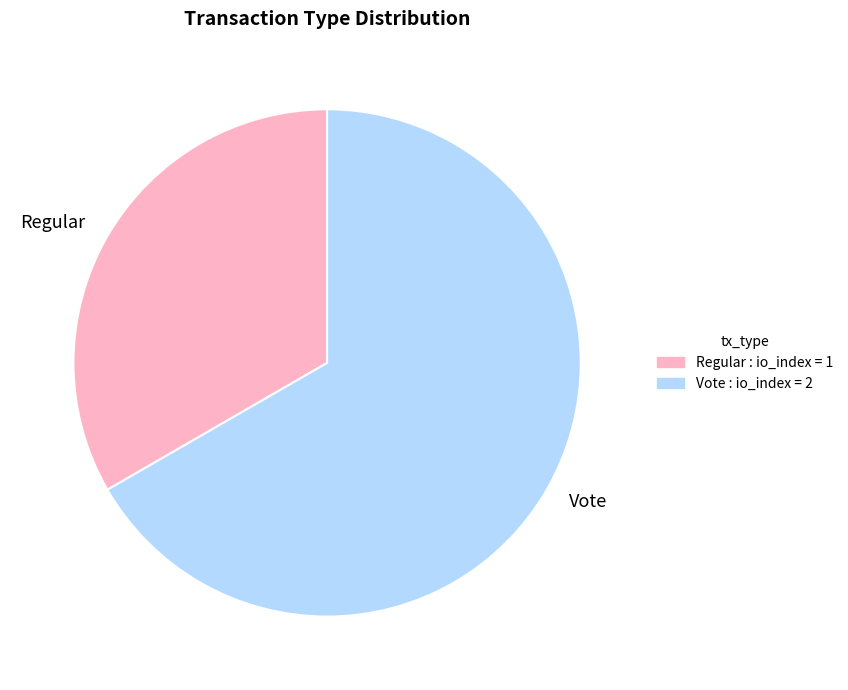

Is it true that Regular is 41% of the pie?

False